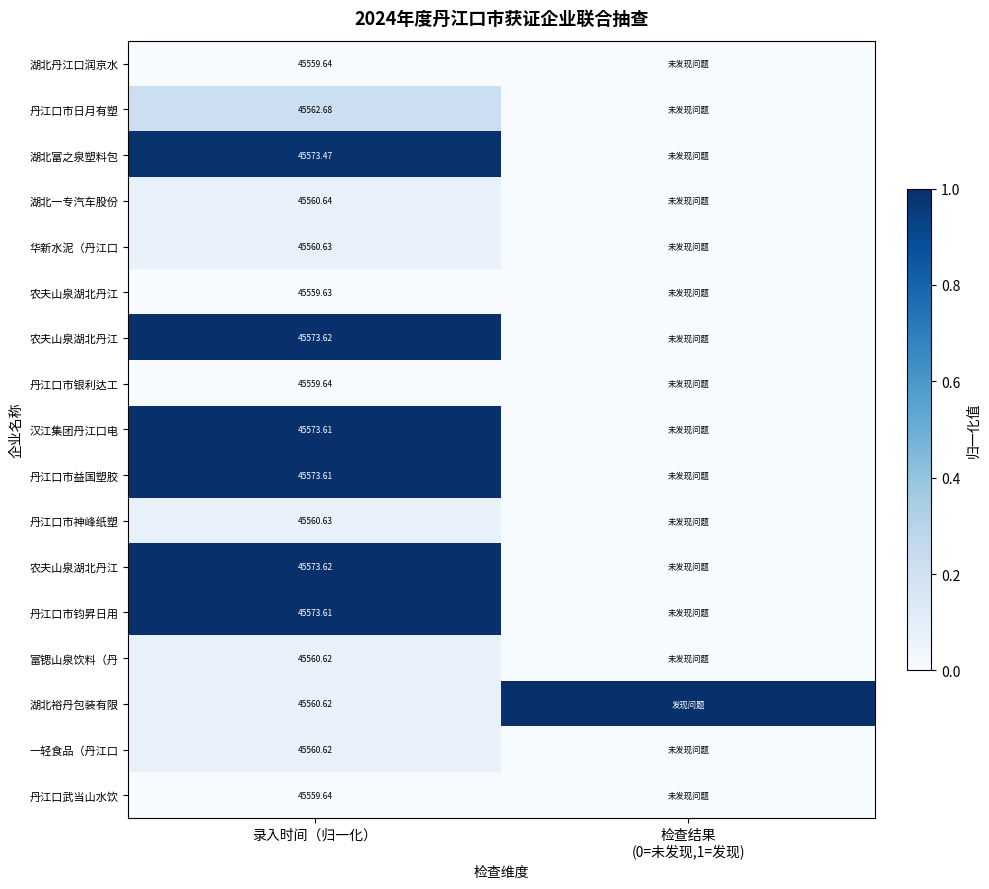

At which category is the sum across all series the highest?

录入时间（归一化）